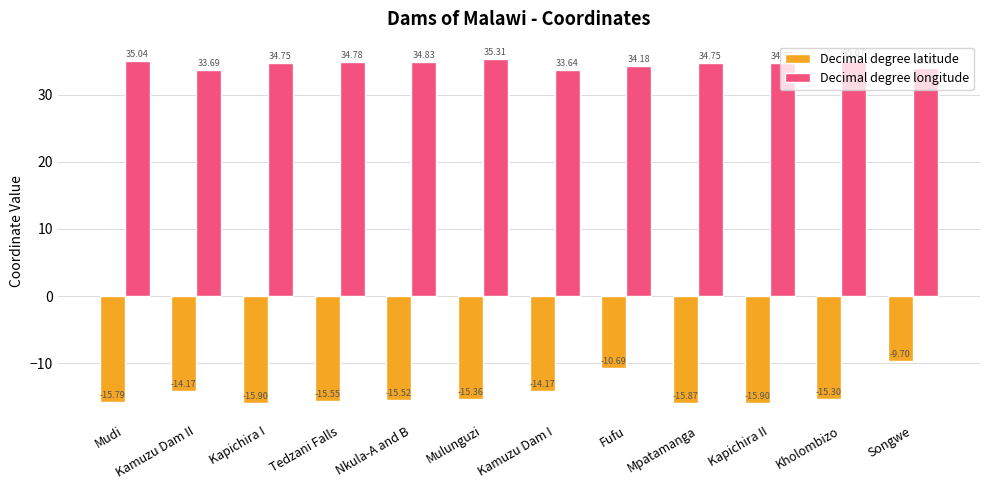

Is it true that Decimal degree latitude equals -5.5 at Kapichira I?

False